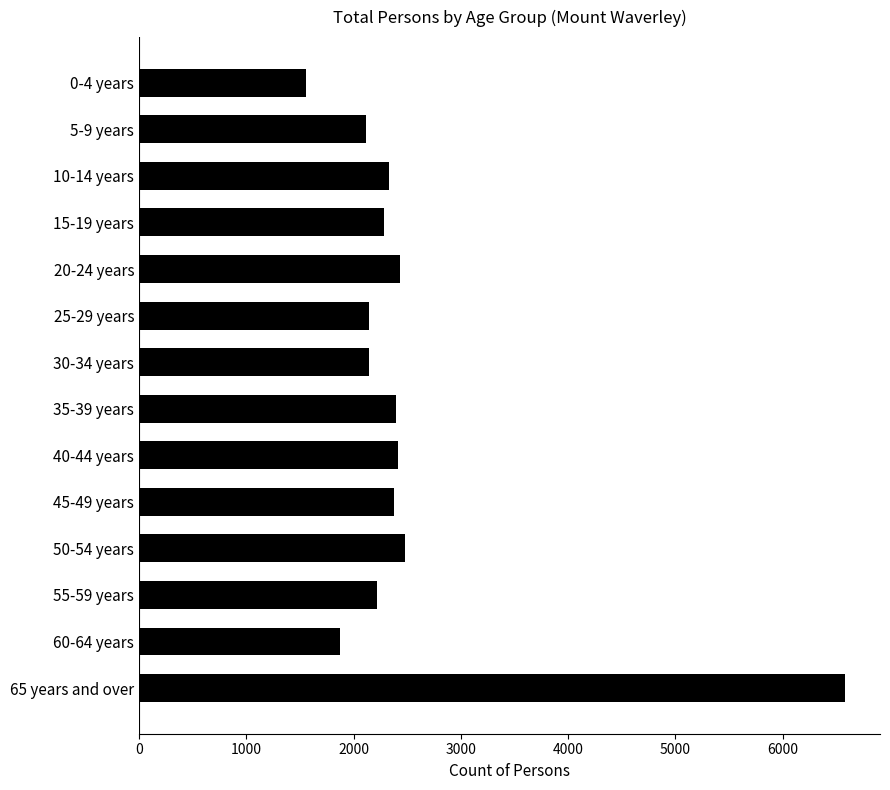

Which category has the lowest value across all series?

0-4 years